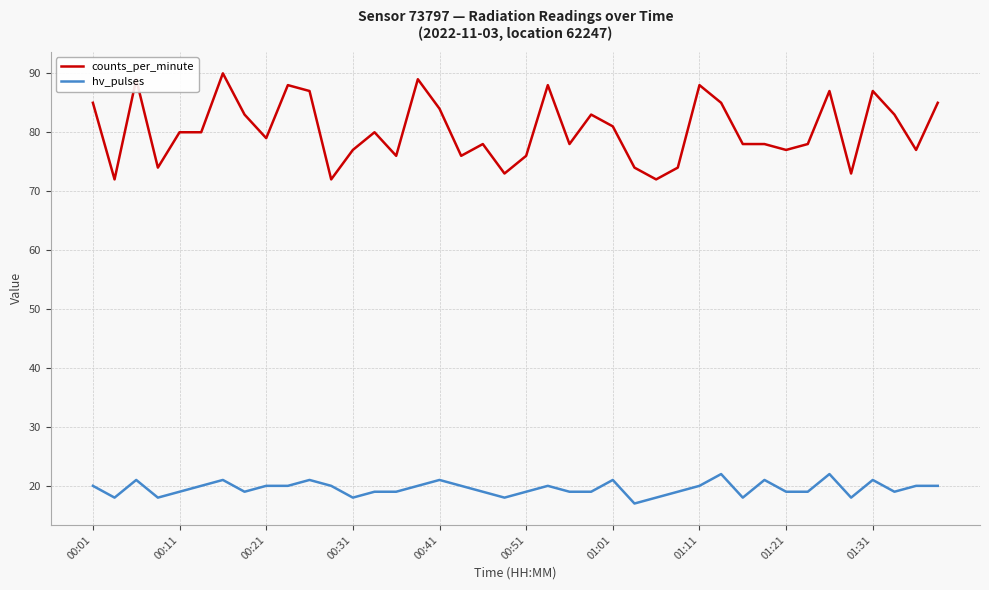

Which series has the largest range (max minus min)?

counts_per_minute